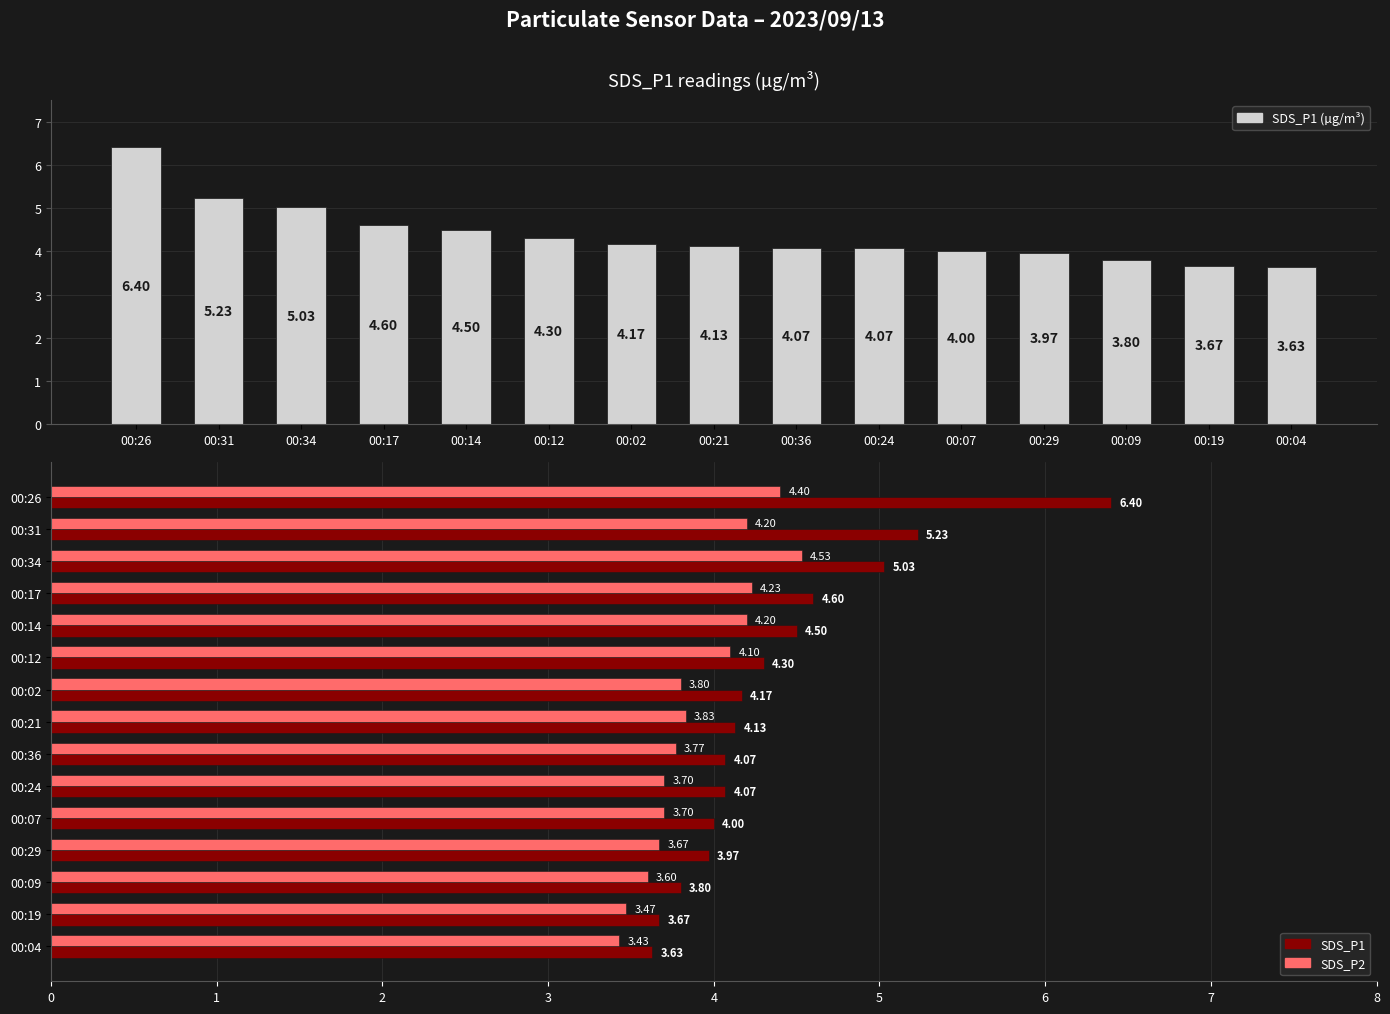

Reading right to left, extract all data points from this chart.

SDS_P1: 3.6	3.7	3.8	4.0	4.0	4.1	4.1	4.1	4.2	4.3	4.5	4.6	5.0	5.2	6.4
SDS_P2: 3.4	3.5	3.6	3.7	3.7	3.7	3.8	3.8	3.8	4.1	4.2	4.2	4.5	4.2	4.4